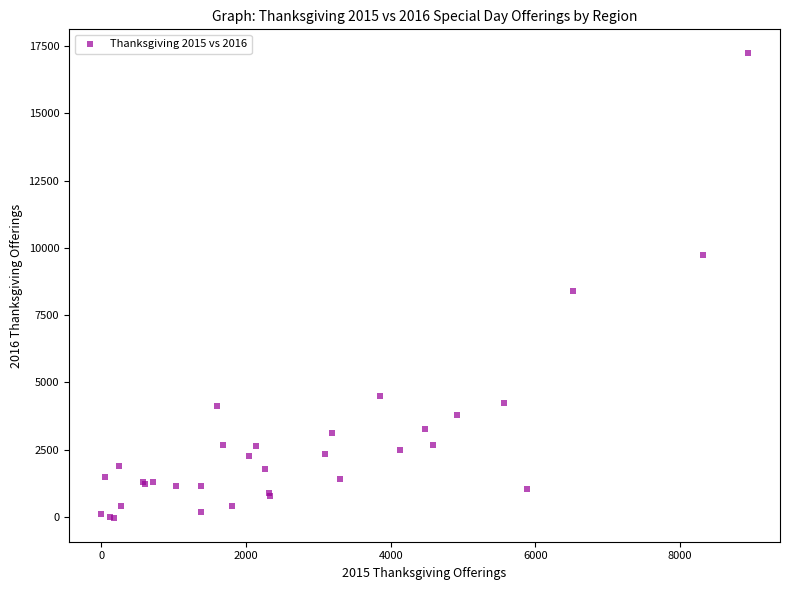

What Y value in the scatter plot is closest to 8598?

8397.5